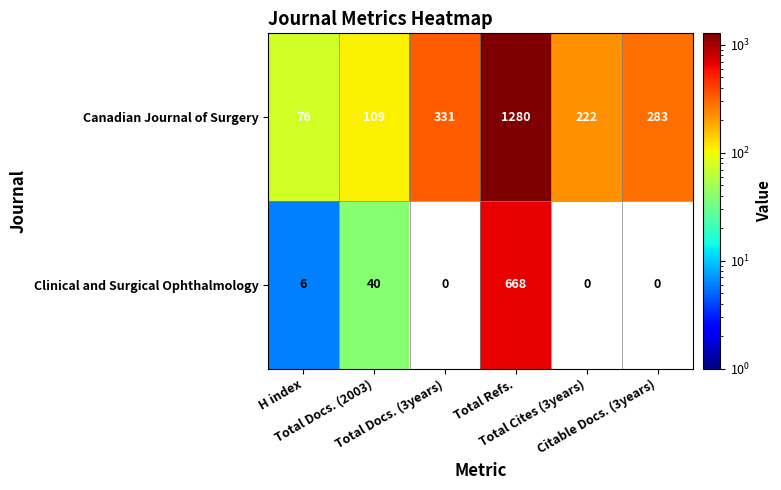

At how many categories does at least one series exceed 1209?

1